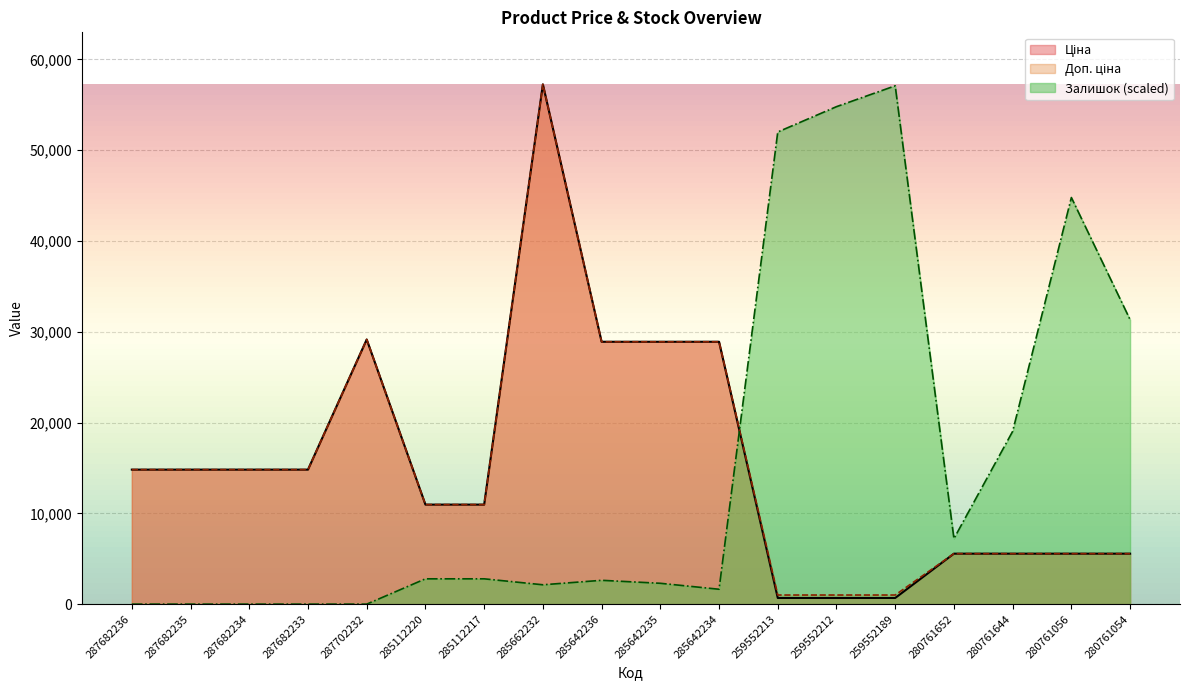

What is the average value of the Доп. ціна series?

15531.6